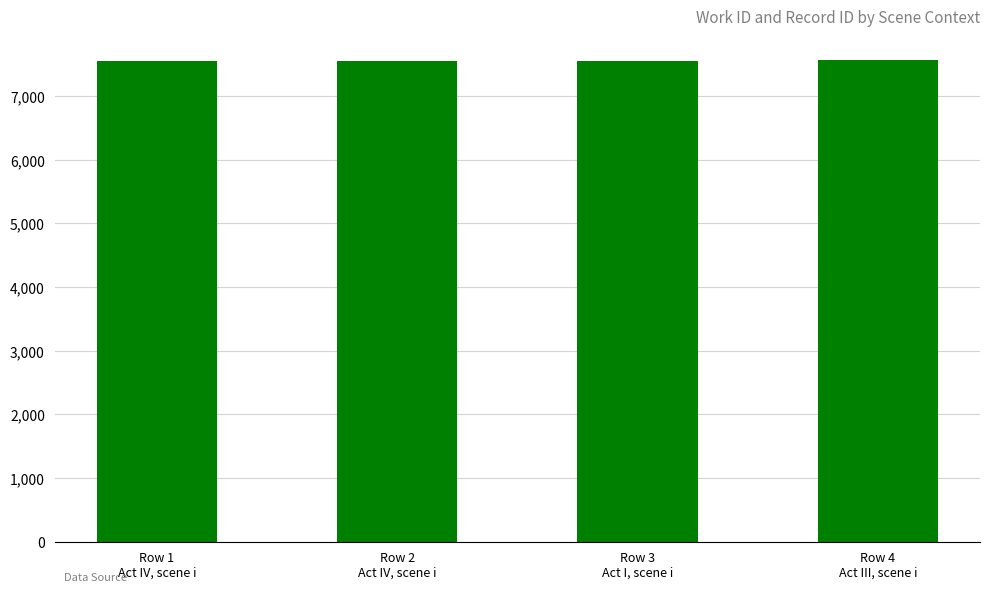

List the labels in order of value, smallest first.

Row 1
Act IV, scene i, Row 2
Act IV, scene i, Row 3
Act I, scene i, Row 4
Act III, scene i